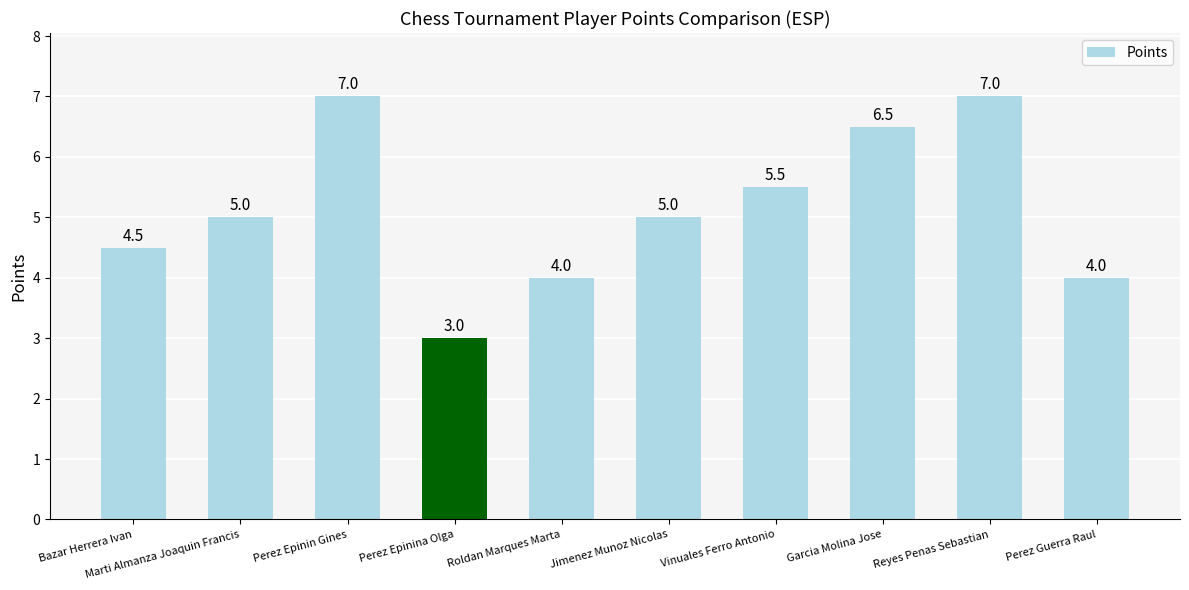

What is the greatest value displayed?

7.0